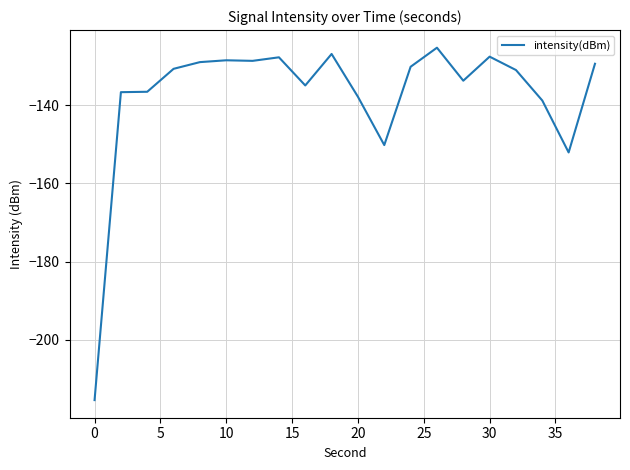

What is the maximum value shown in the chart?

-125.3